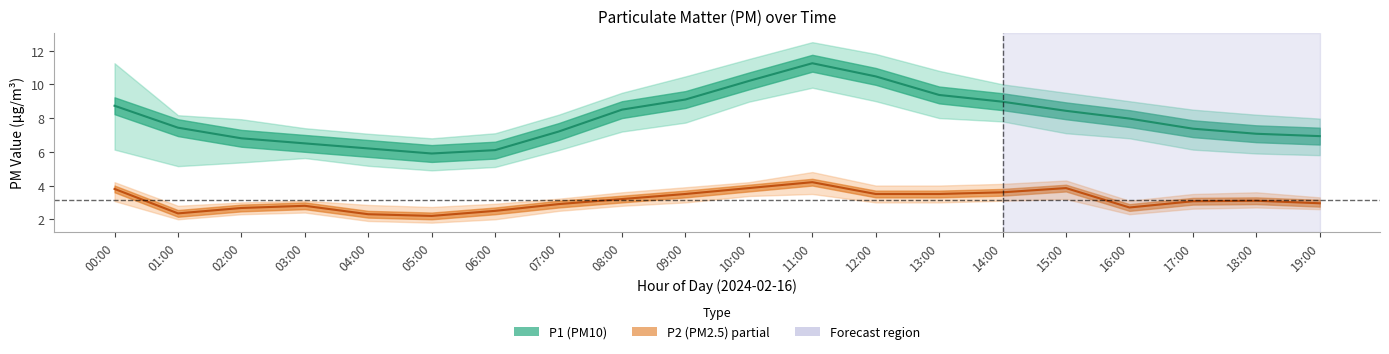

Which series has the largest range (max minus min)?

P1_upper